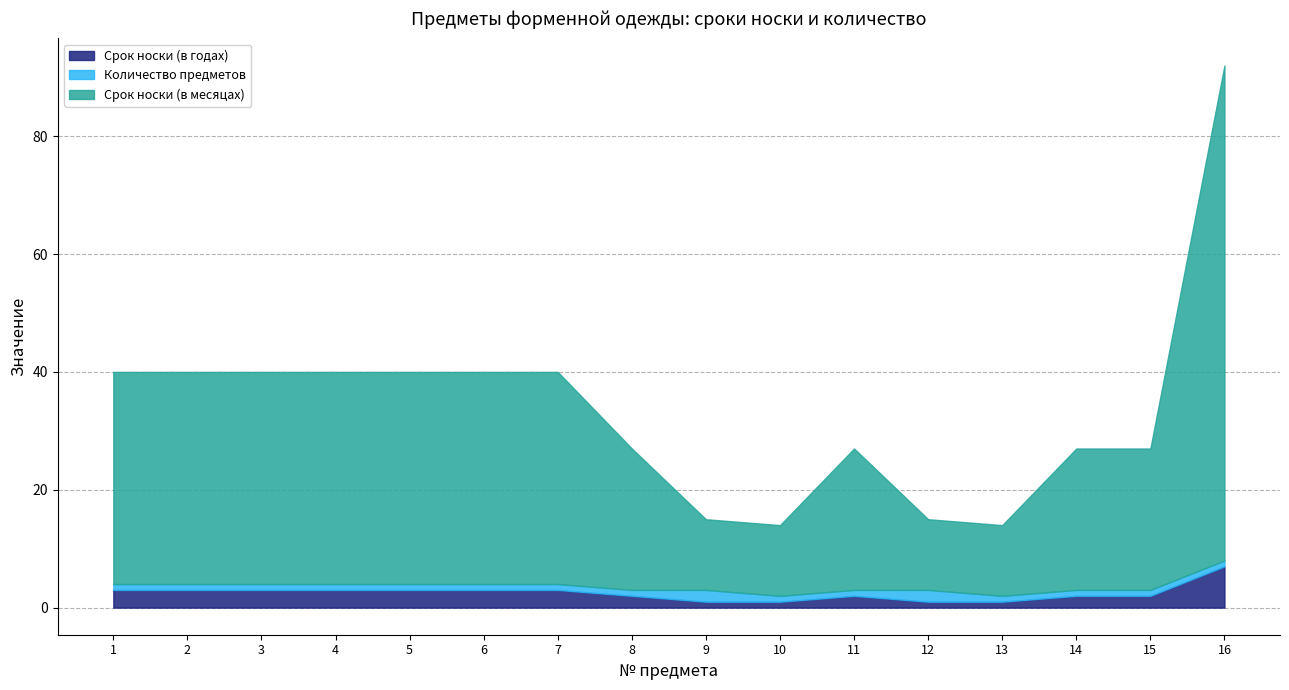

What is the value of the Срок носки (в месяцах) point at the 9th from the left?

12